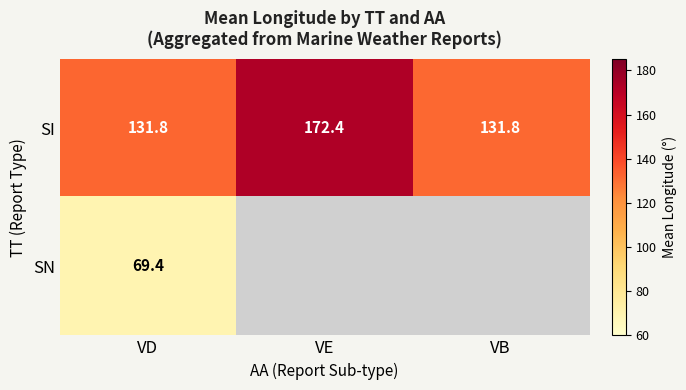

At which category is the sum across all series the highest?

VD